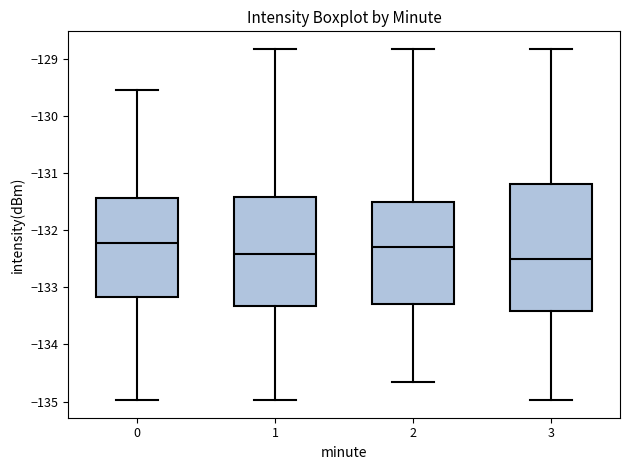

Comparing the boxes themselves (not the whiskers), which one is the tallest?

3